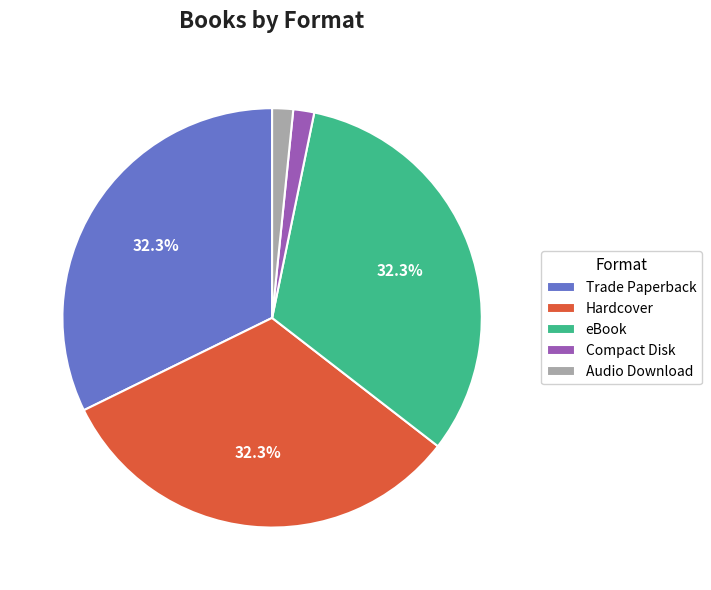

What is the total percentage of eBook and Trade Paperback?

64.5%